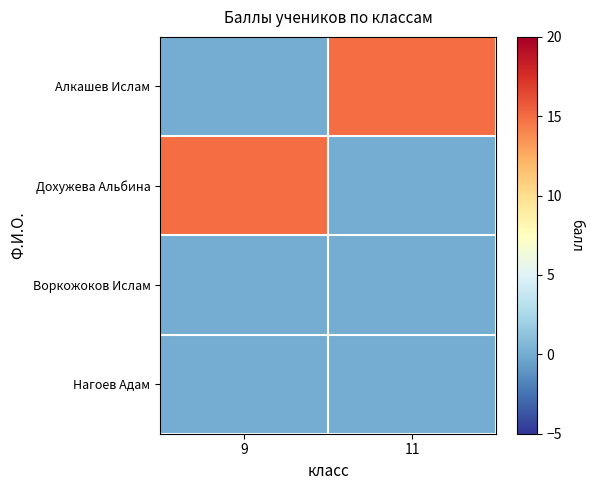

List the series in order of their peak value, highest first.

Алкашев Ислам, Дохужева Альбина, Воркожоков Ислам, Нагоев Адам